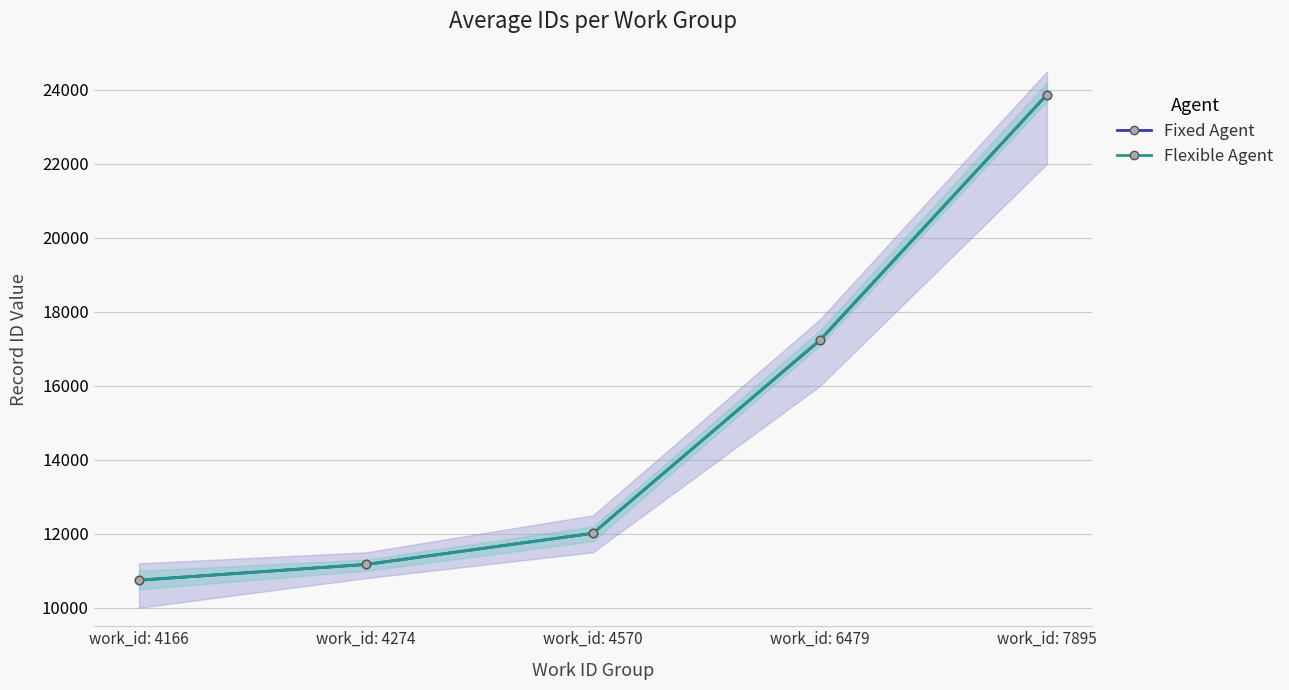

Reading right to left, extract all data points from this chart.

Fixed Agent: work_id: 7895=23873	work_id: 6479=17232	work_id: 4570=12014	work_id: 4274=11171	work_id: 4166=10745
Flexible Agent: work_id: 7895=23876	work_id: 6479=17244	work_id: 4570=12014	work_id: 4274=11171	work_id: 4166=10746